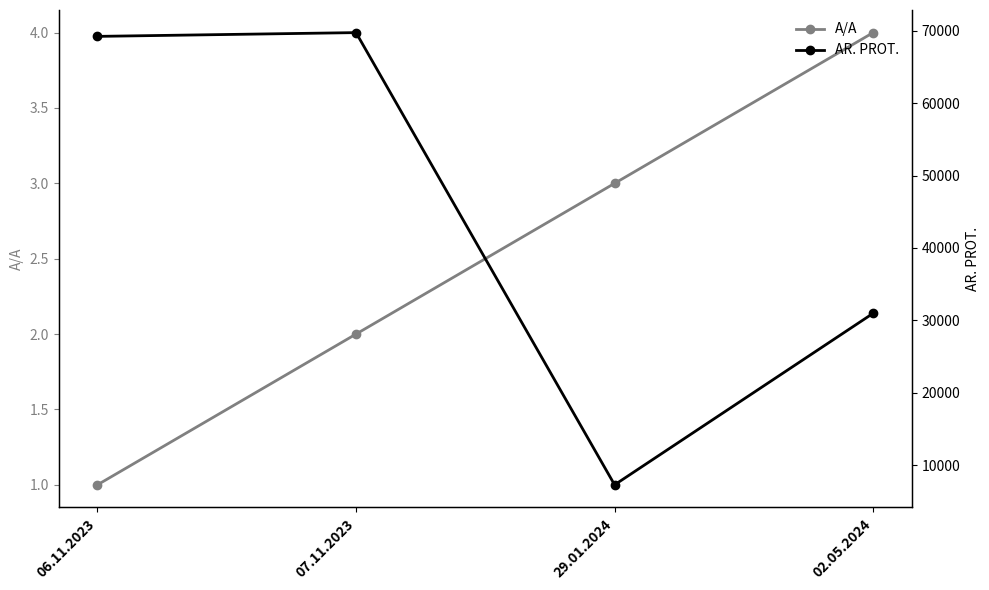

The value of A/A at 07.11.2023 is 1. True or false?

False